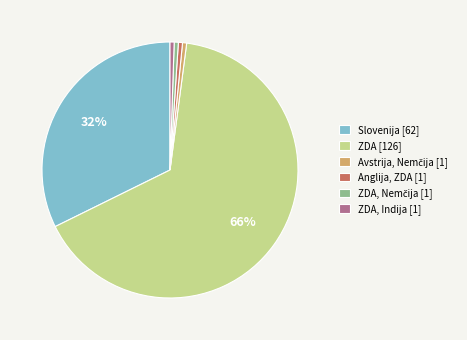

Is the sum of Slovenija [62] and Anglija, ZDA [1] greater than half?

No